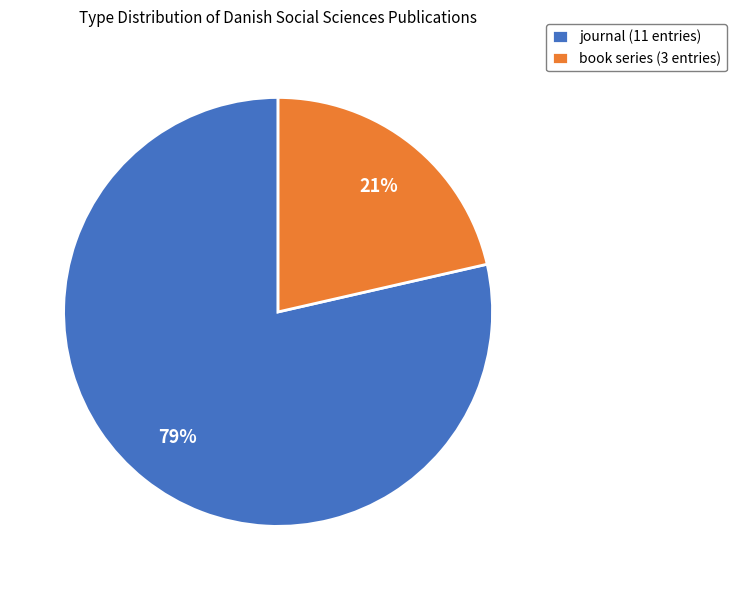

To the nearest percent, what is the average slice percentage?

50%